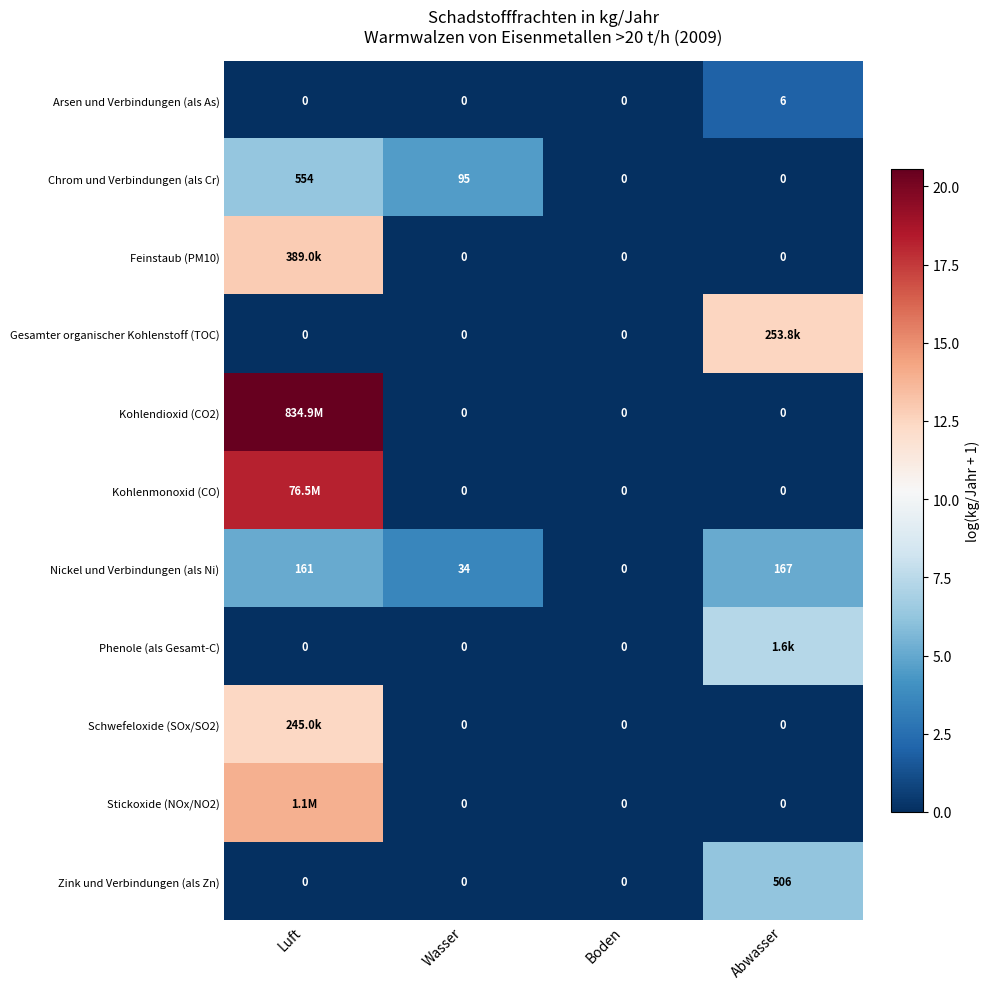

What is the total value across all series at Abwasser?

33.1